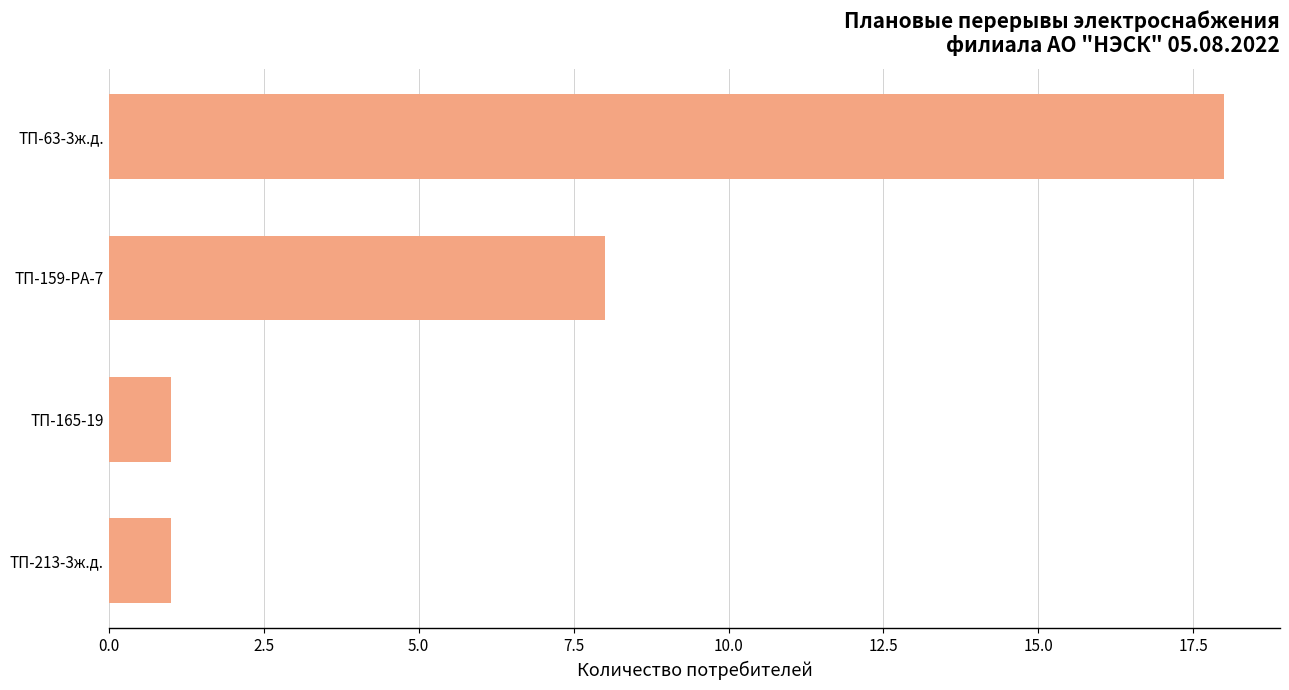

What is the sum of all values?

28